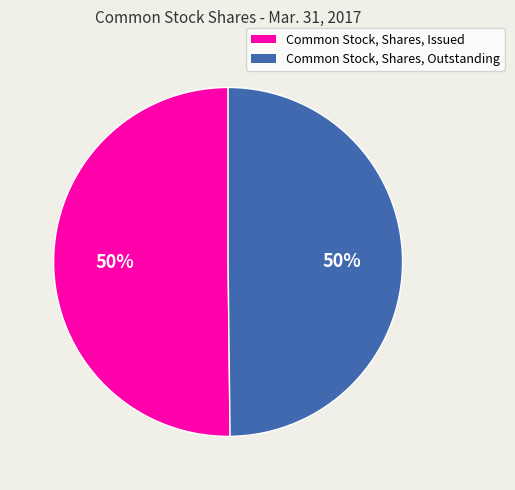

Approximately how many times larger is the value at Common Stock, Shares, Outstanding compared to Common Stock, Shares, Issued?

1.0